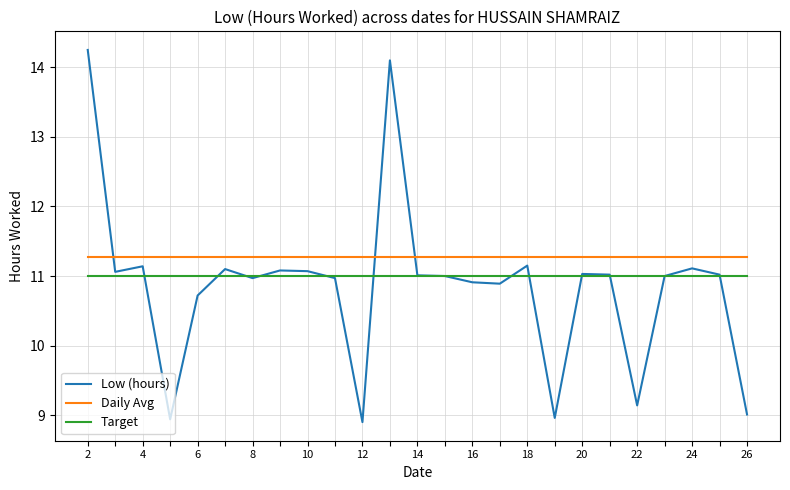

List the series in order of their peak value, lowest first.

Target, Daily Avg, Low (hours)